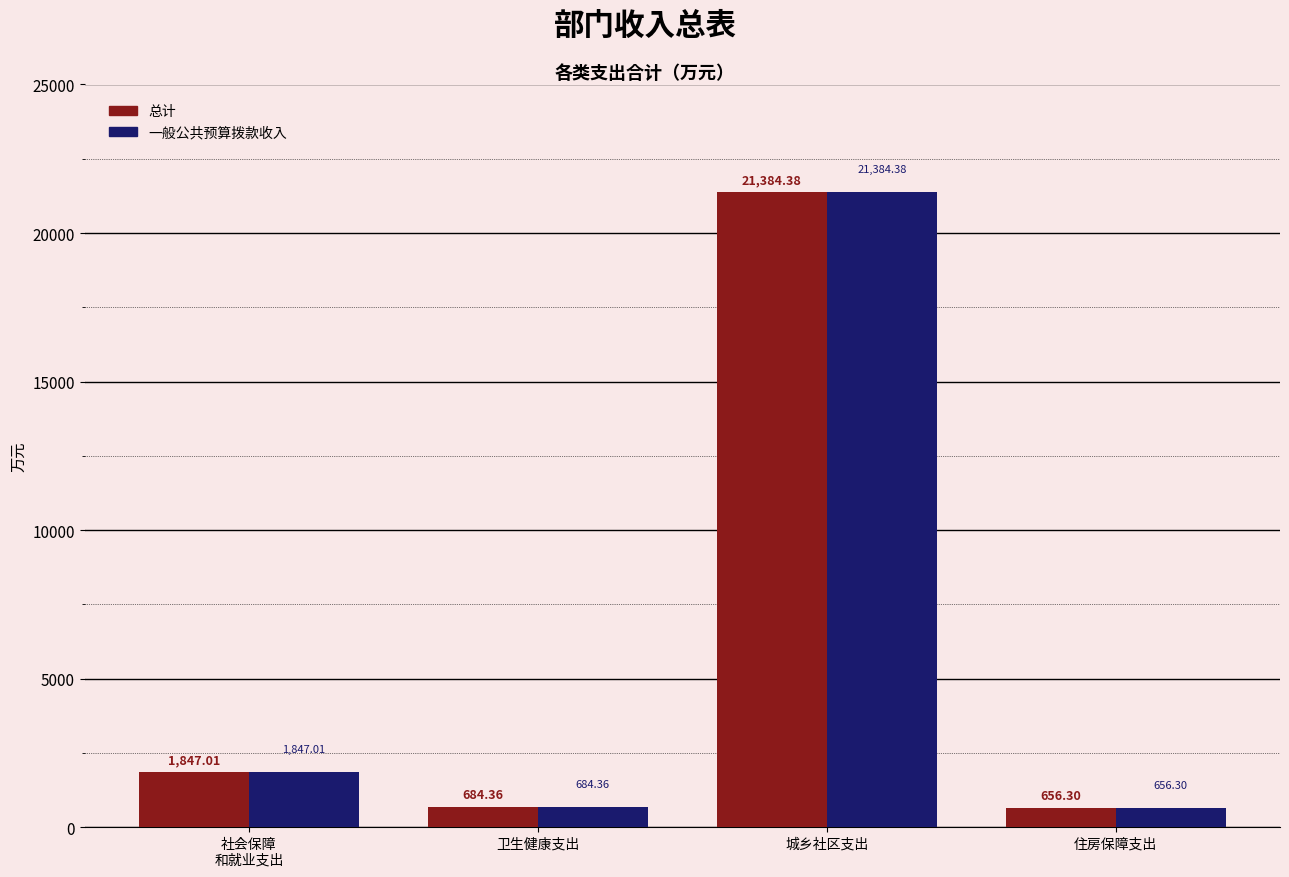

What is the difference between the second highest and minimum values in the 一般公共预算拨款收入 series?

1190.7